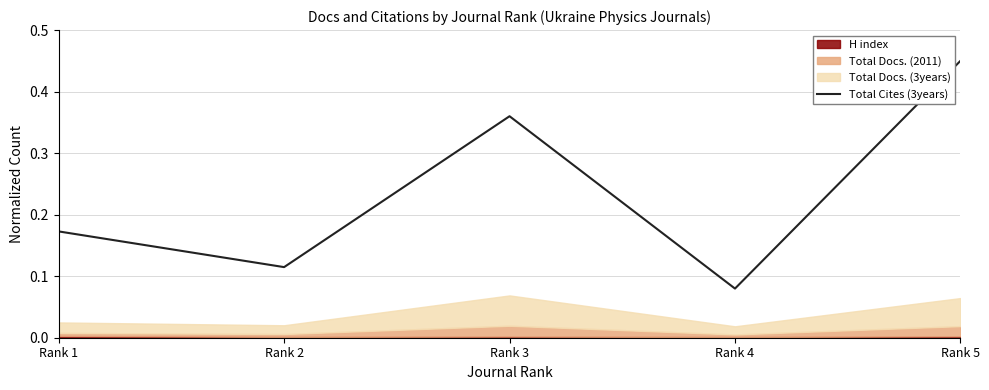

At which category does the chart reach its minimum across all series?

Rank 4